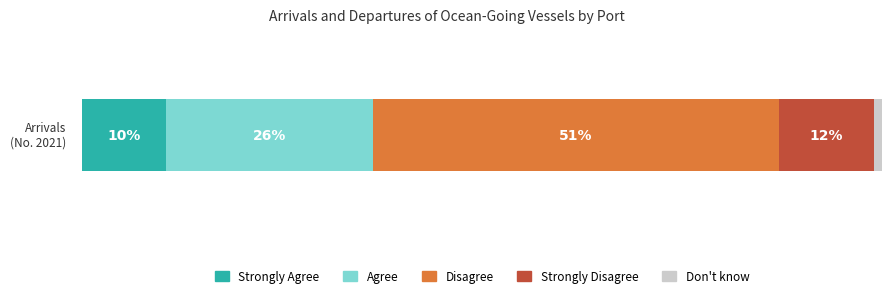

List the series in order of their peak value, highest first.

Disagree, Agree, Strongly Disagree, Strongly Agree, Don't know